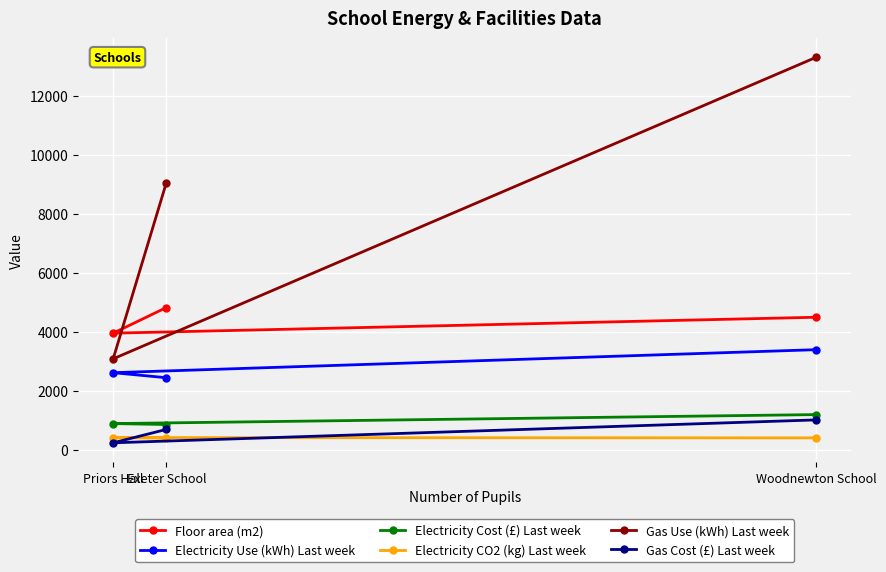

True or false: Gas Cost (£) Last week has a value of 234 at Priors Hall.

True